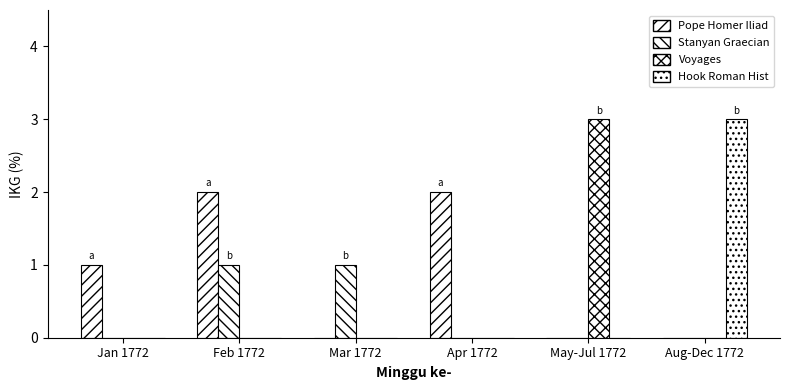

What is the label of the 6th bar from the left?

Aug-Dec 1772